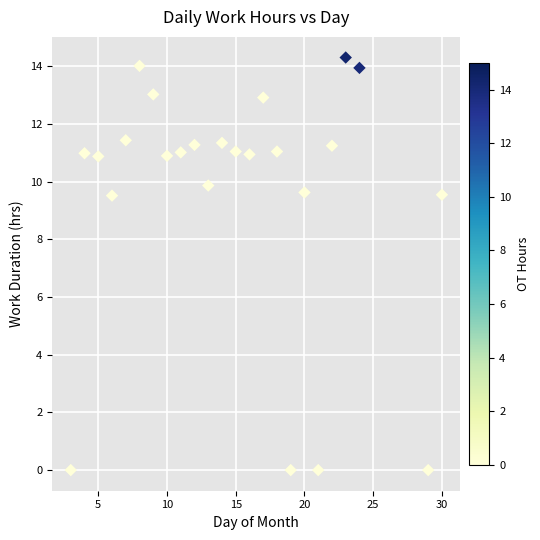

What is the range of Y values (max minus min)?

14.3